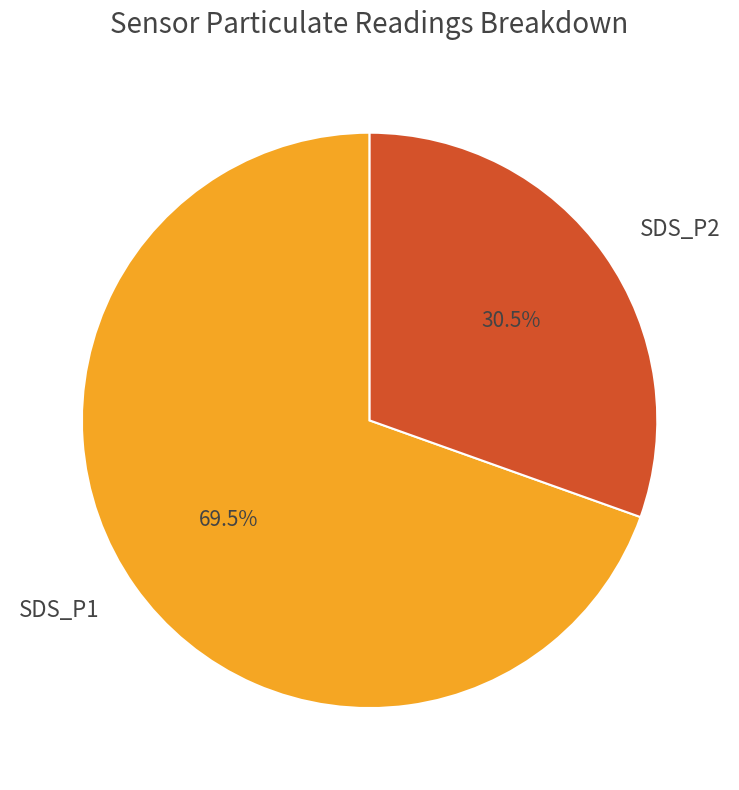

Combined, what portion of the pie is SDS_P1 and SDS_P2?

100.0%